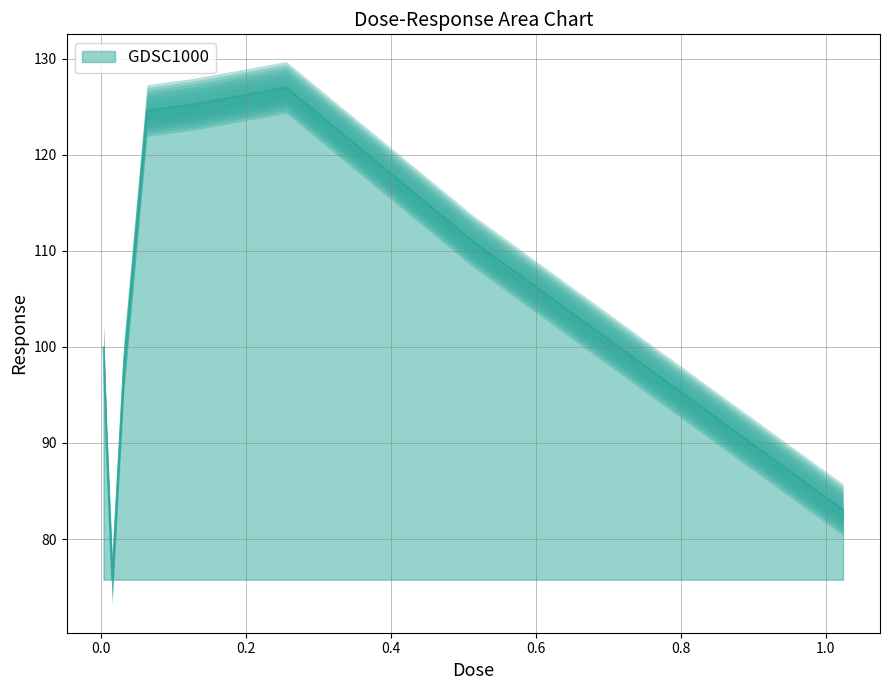

The chart shows a value of 83.1 at 1.024. True or false?

True